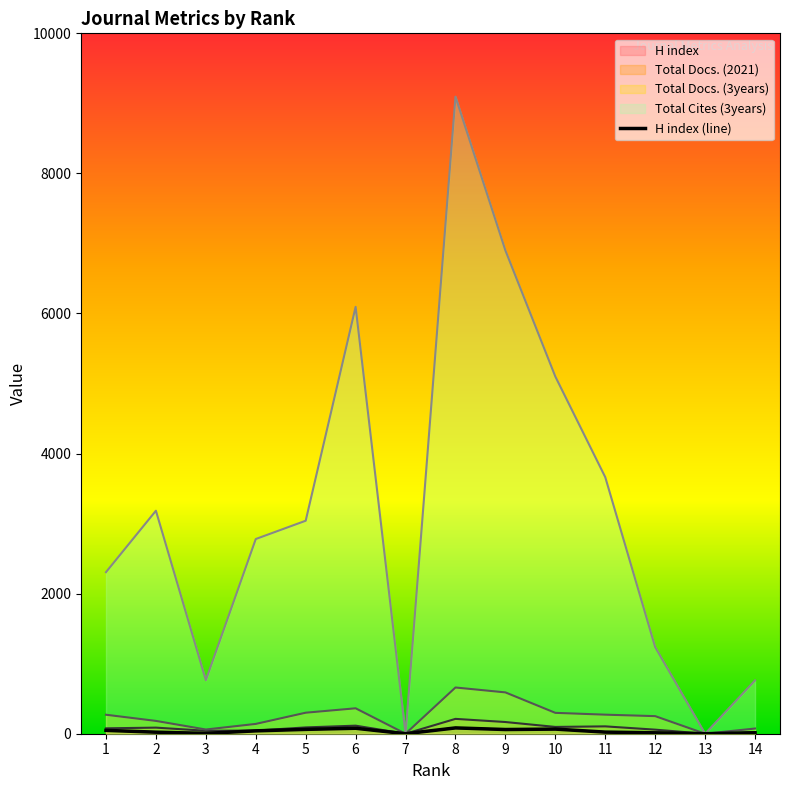

Which series has the largest range (max minus min)?

Total Cites (3years)